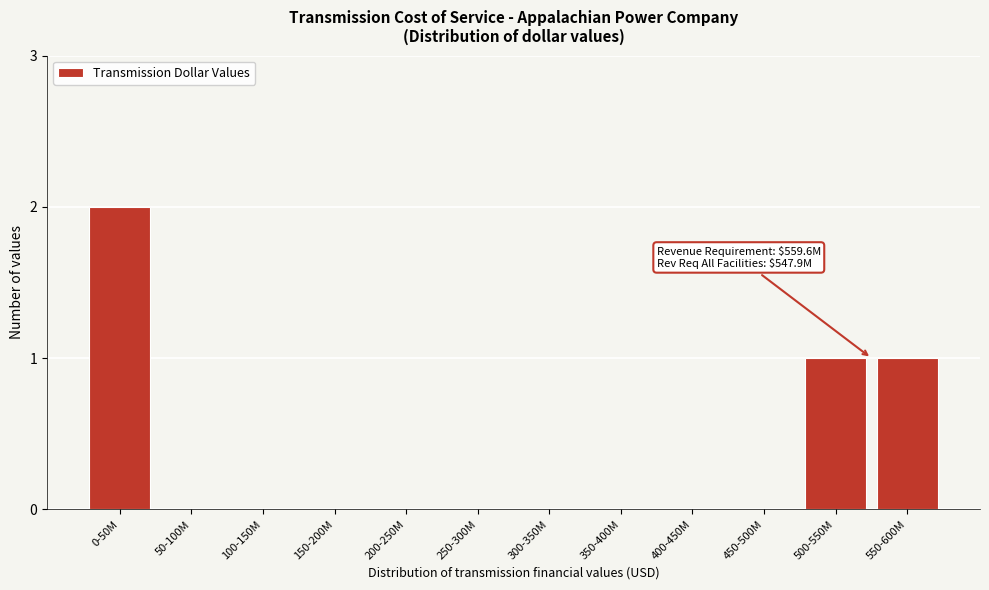

Reading right to left, list all the values displayed in this chart.

550-600M=1	500-550M=1	450-500M=0	400-450M=0	350-400M=0	300-350M=0	250-300M=0	200-250M=0	150-200M=0	100-150M=0	50-100M=0	0-50M=2